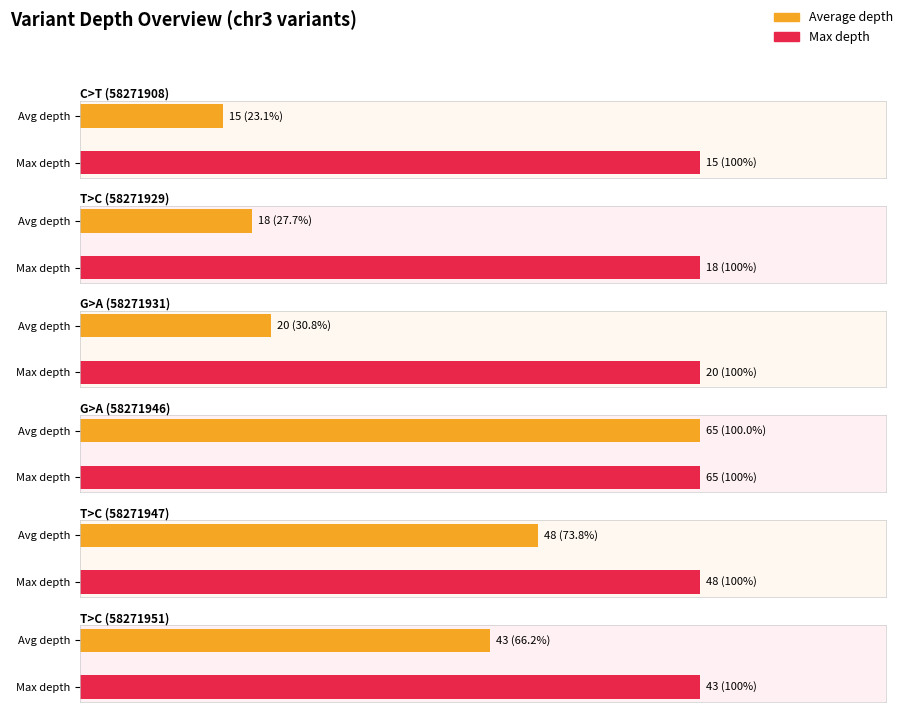

What position from the left is T>C (58271929)?

2